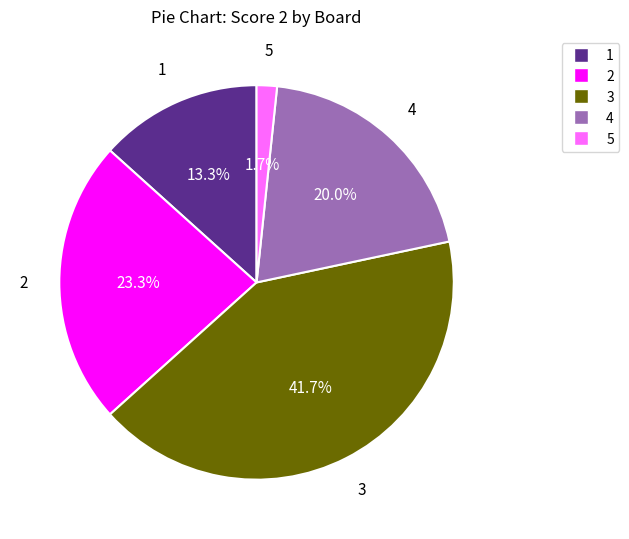

Is there a majority slice in this chart?

No